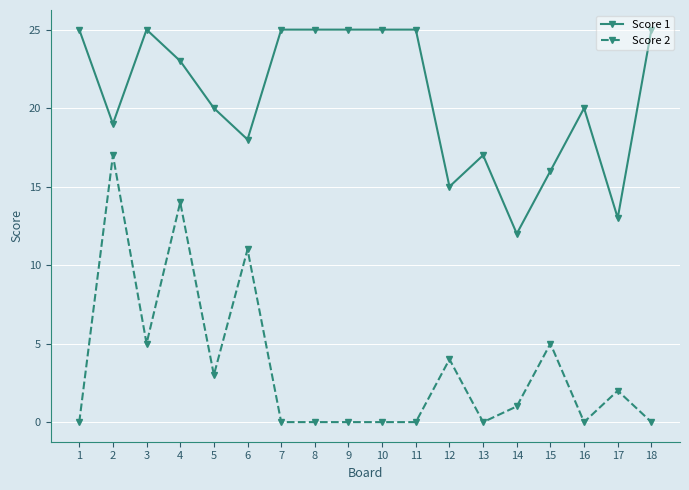

How many values in the Score 1 series are below 23?

9